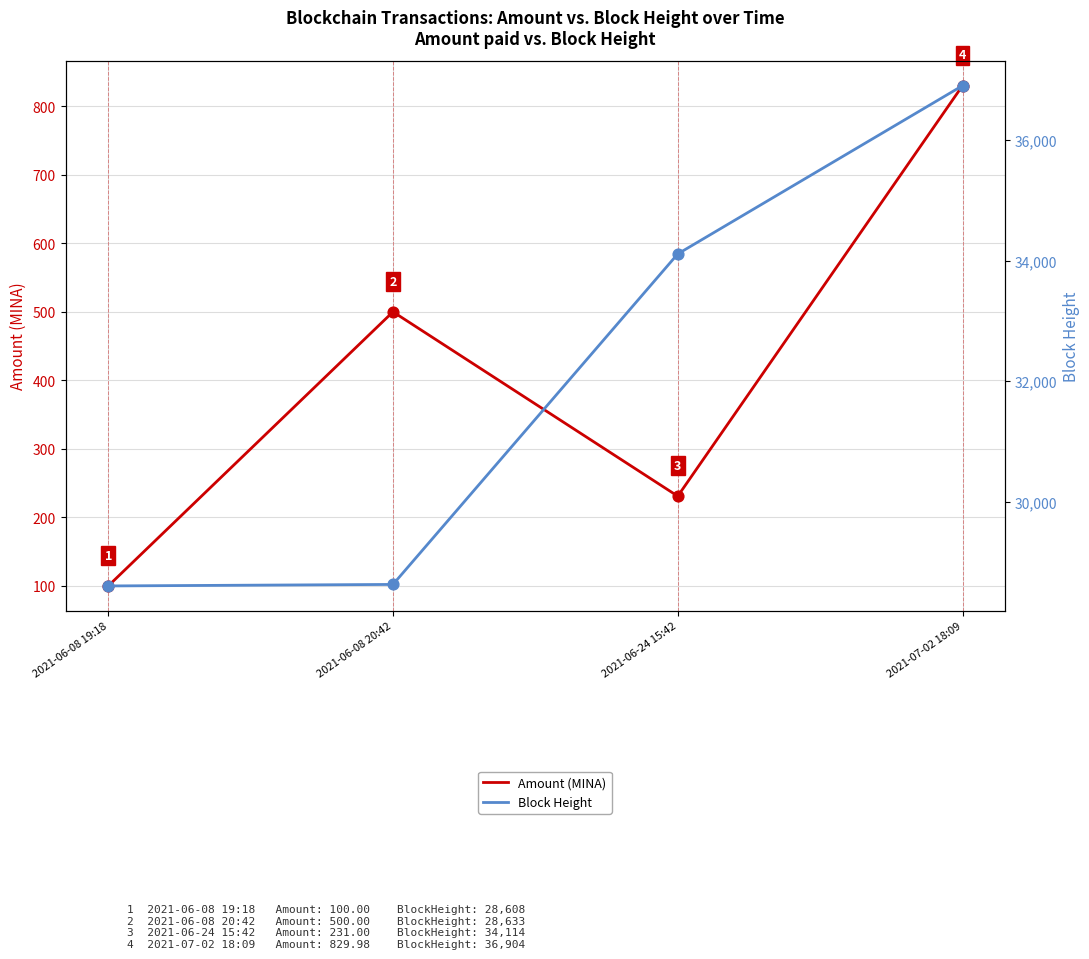

Which series has the largest Y range (max minus min)?

Block Height